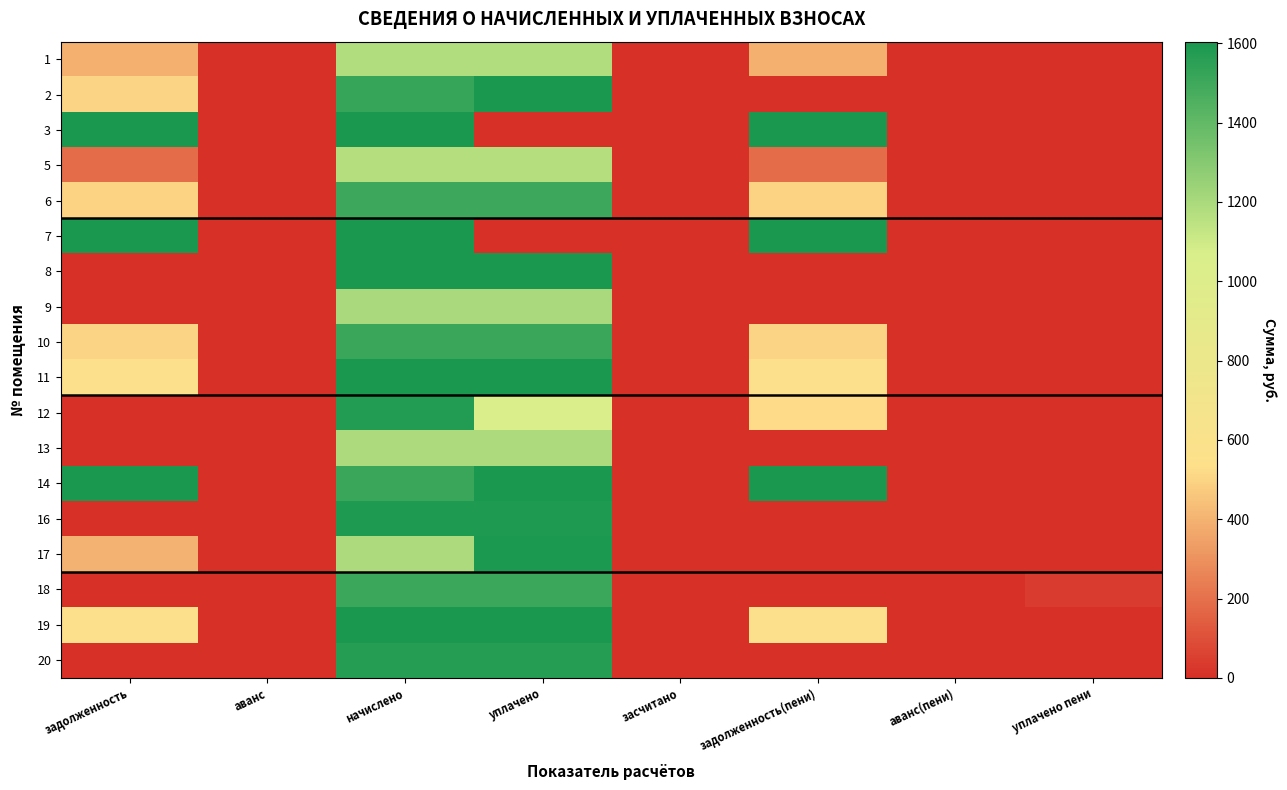

At which label does 12 reach its peak?

начислено